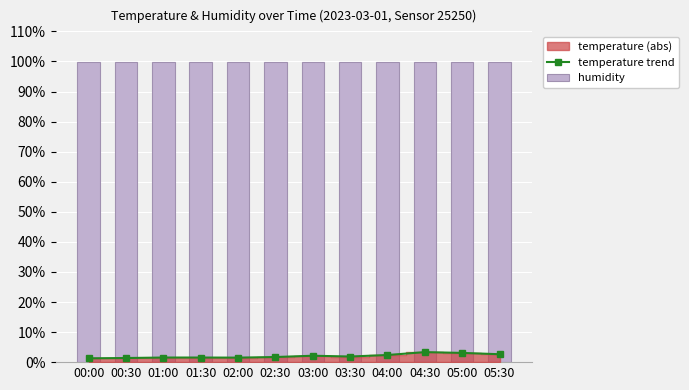

Does the chart contain stacked bars?

No